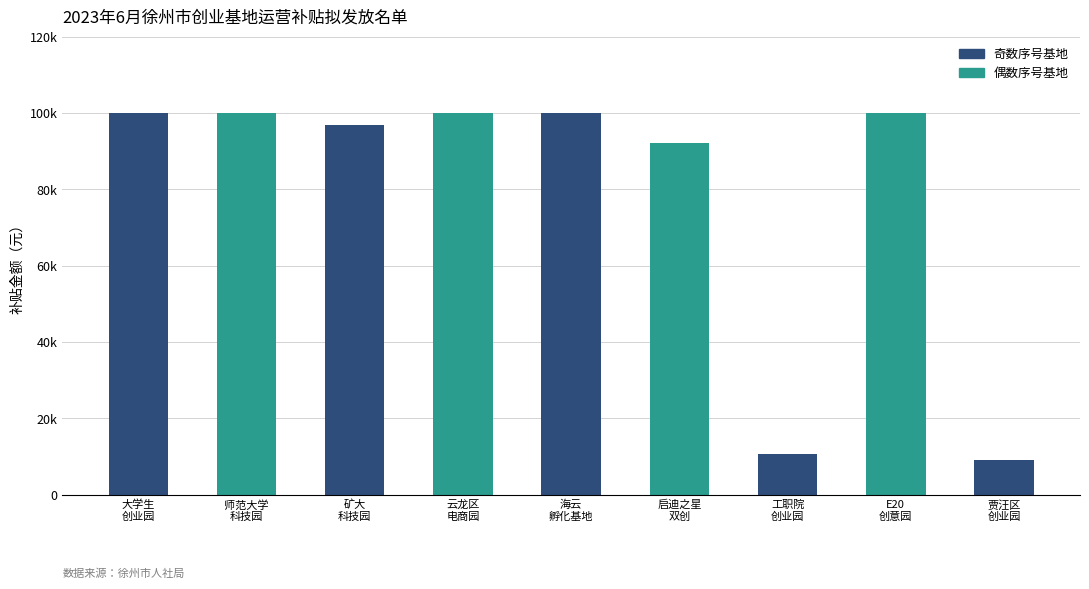

Does the chart contain any negative values?

No